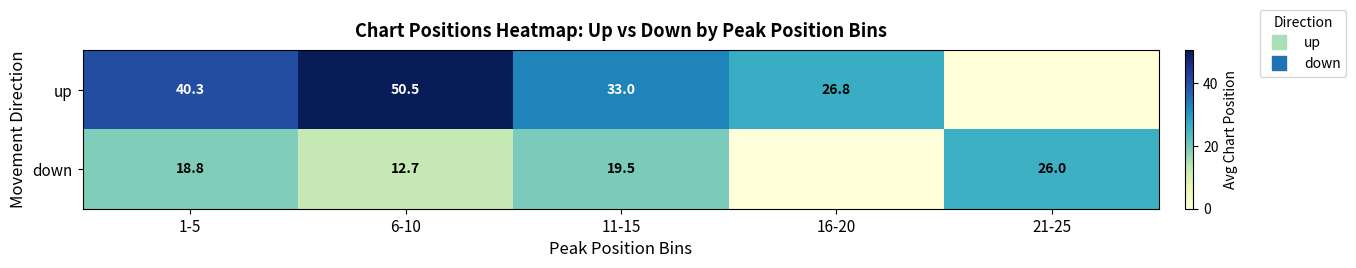

What is the difference between the highest and lowest values at 16-20?

26.8